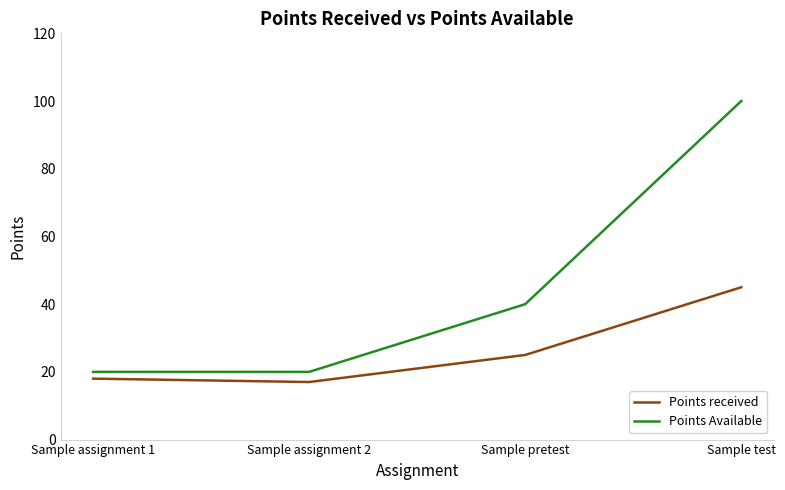

What is the approximate value of Points received at Sample assignment 1, to the nearest 10?

20